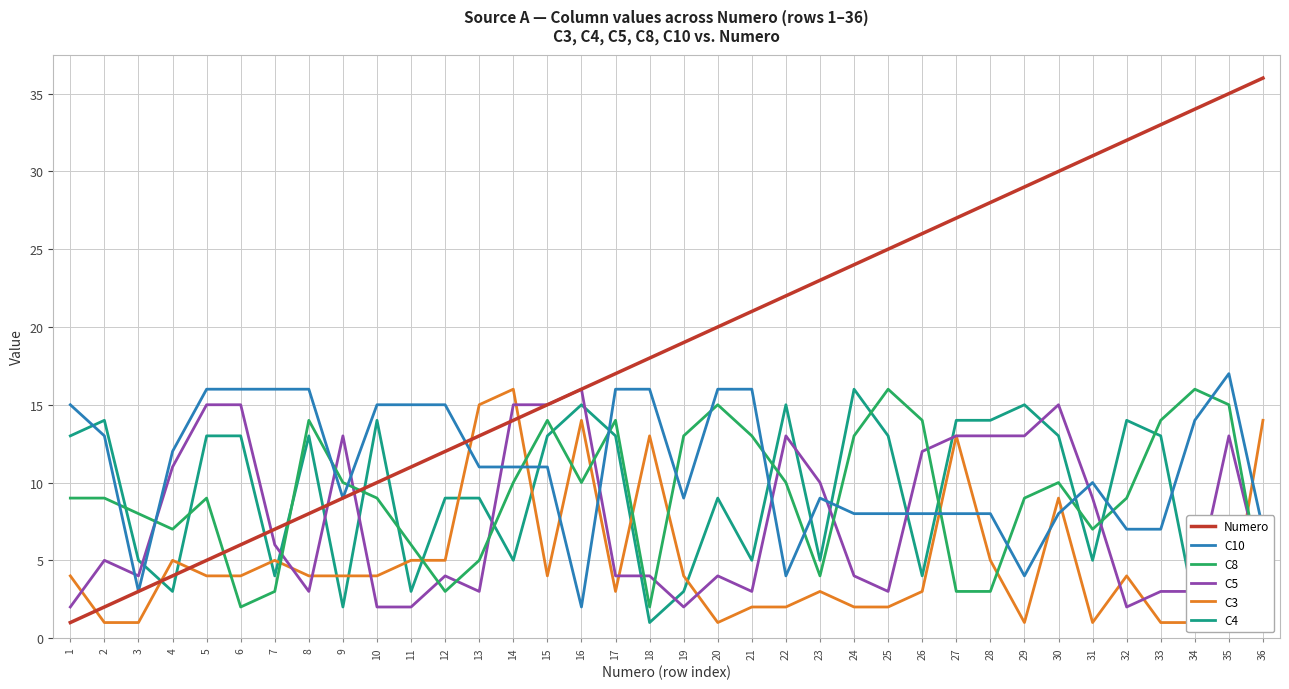

Which series has the largest total across all categories?

Numero